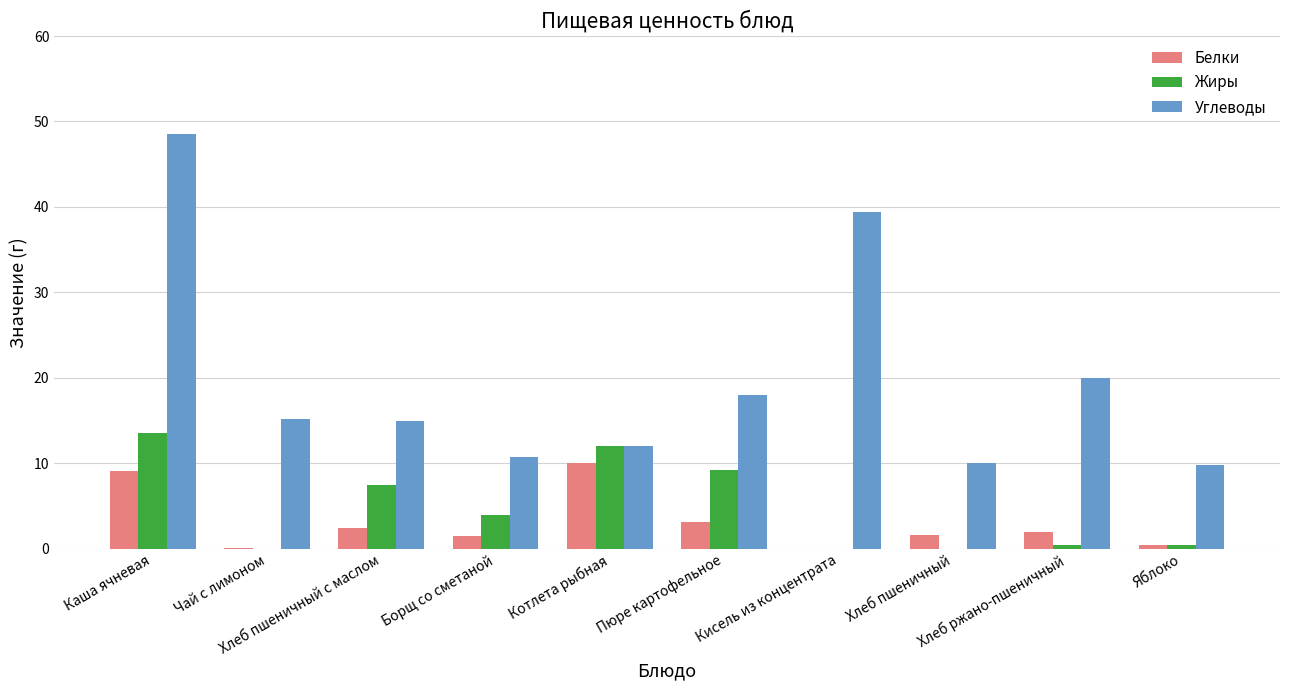

What is the highest value of the Углеводы series?

48.5